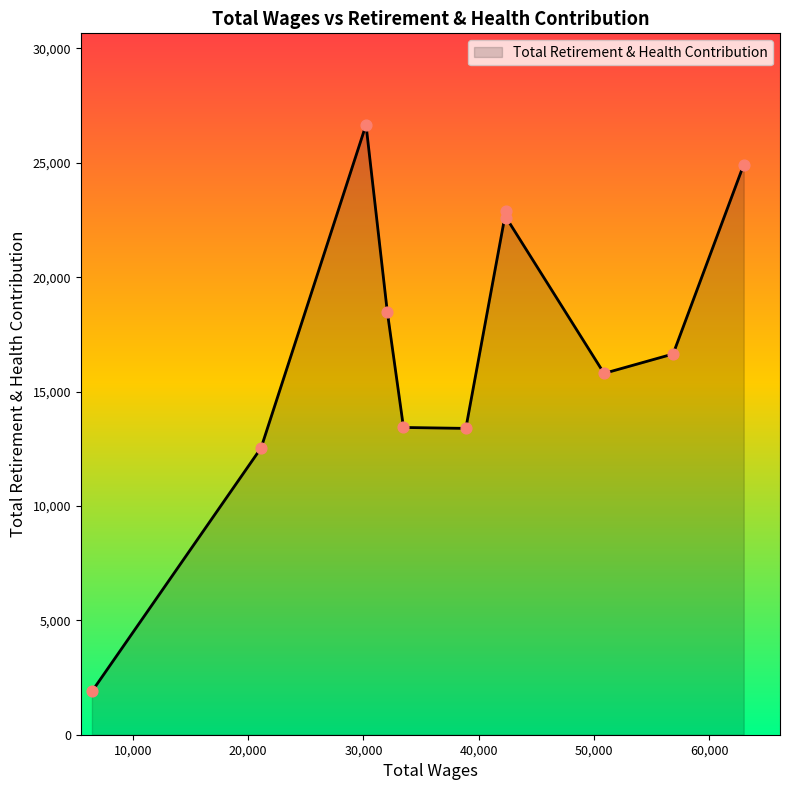

What is the difference between the maximum and minimum values?

24767